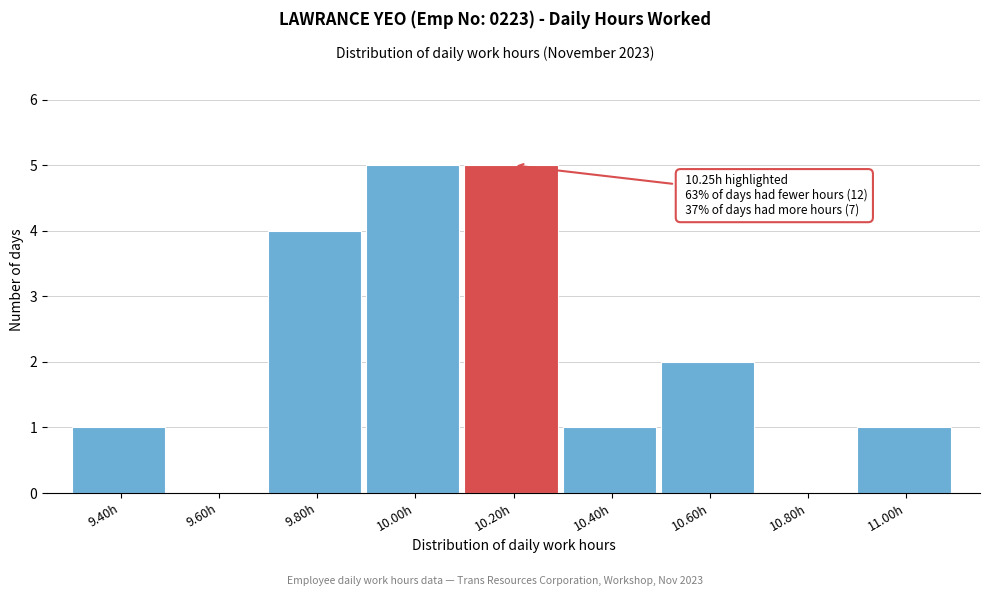

Reading left to right, list all the values displayed in this chart.

9.40h=1	9.60h=0	9.80h=4	10.00h=5	10.20h=5	10.40h=1	10.60h=2	10.80h=0	11.00h=1